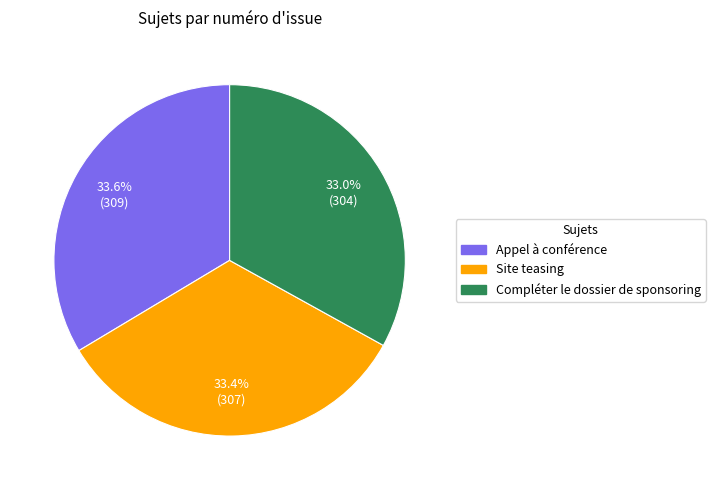

How many segments does this pie chart have?

3